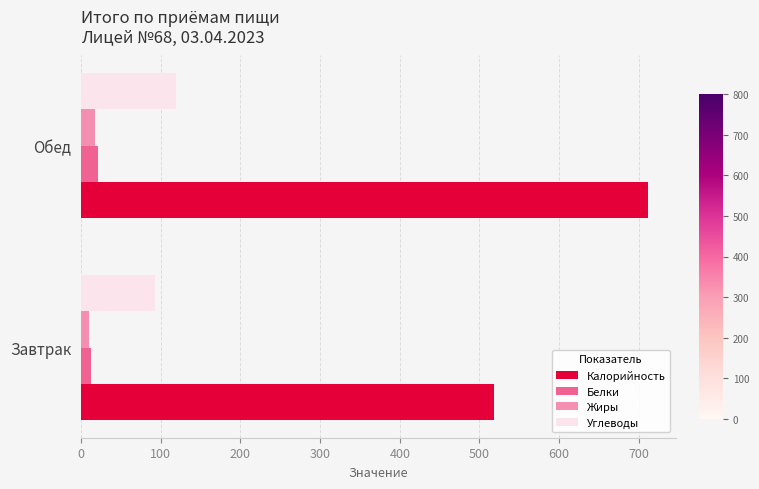

At which category is the sum across all series the highest?

Обед